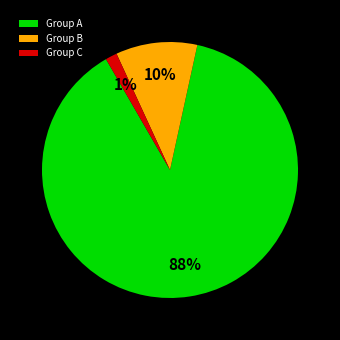

Do Group C and Group A together represent more than half of the pie?

Yes